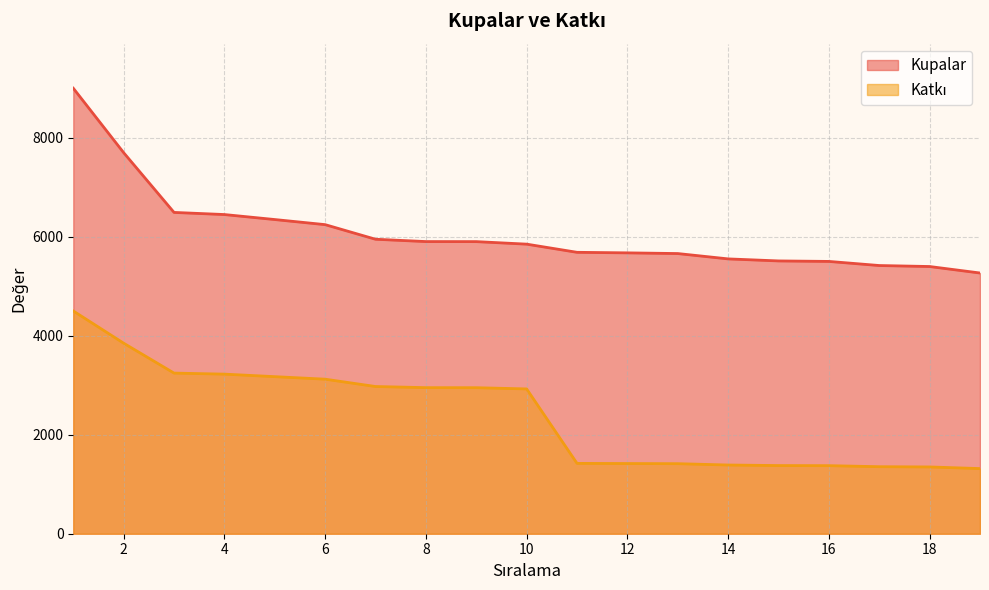

What are all the series names shown in the legend?

Kupalar, Katkı